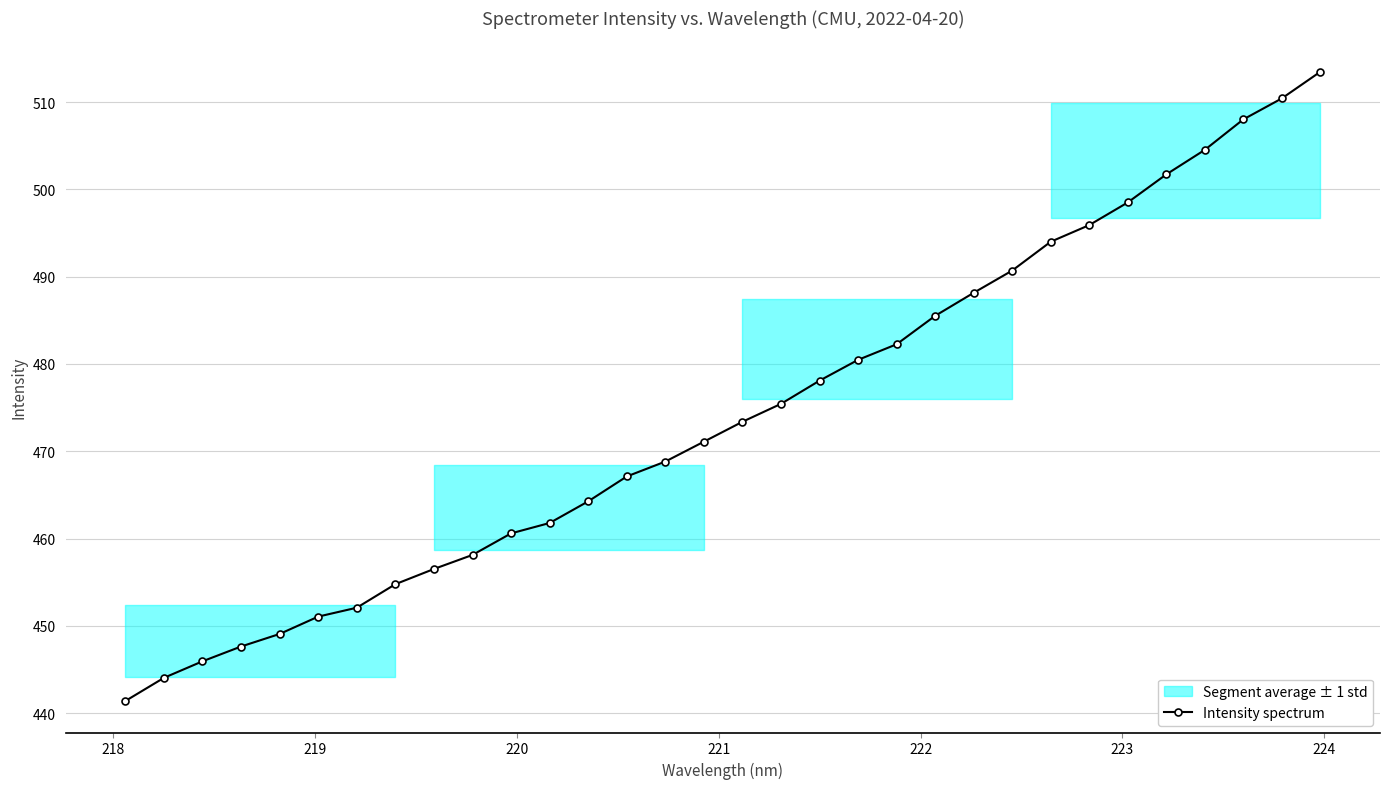

What is the value of the Intensity spectrum point at the 4th from the left?

447.6